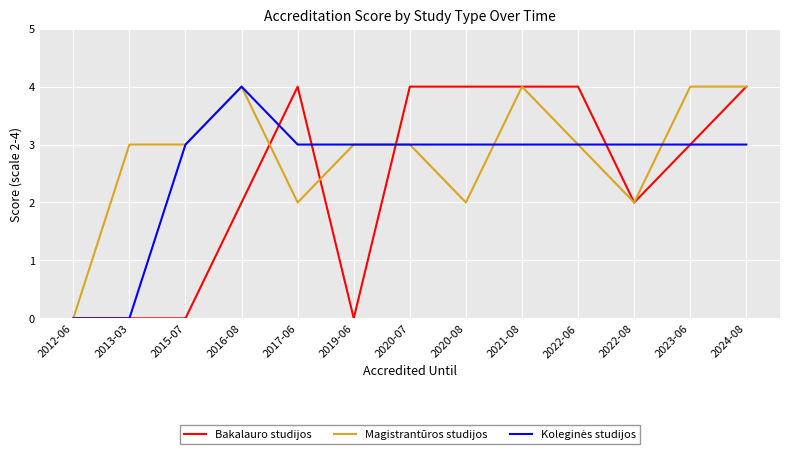

Which series changed the most between 2019-06 and 2022-08?

Bakalauro studijos